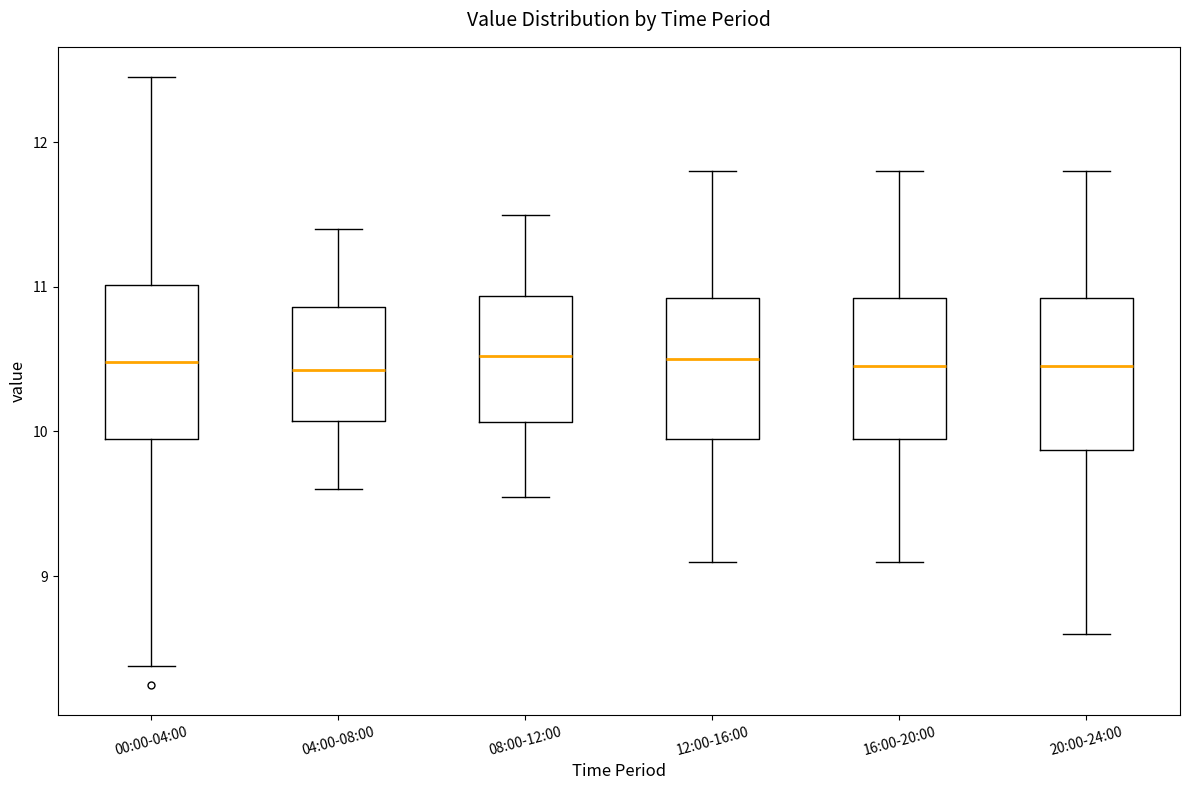

Reading left to right, transcribe this box plot: for each box, give where its median line is, the range the box spans, and where its two whiskers end, as read against the y-axis. The values are not printed on the chart, so give them approximately, as read against the axis.

00:00-04:00: median 10.5, box 10.0 to 11.0, whiskers 8.4 to 12.5
04:00-08:00: median 10.4, box 10.1 to 10.9, whiskers 9.6 to 11.4
08:00-12:00: median 10.5, box 10.1 to 10.9, whiskers 9.6 to 11.5
12:00-16:00: median 10.5, box 10.0 to 10.9, whiskers 9.1 to 11.8
16:00-20:00: median 10.5, box 10.0 to 10.9, whiskers 9.1 to 11.8
20:00-24:00: median 10.5, box 9.9 to 10.9, whiskers 8.6 to 11.8